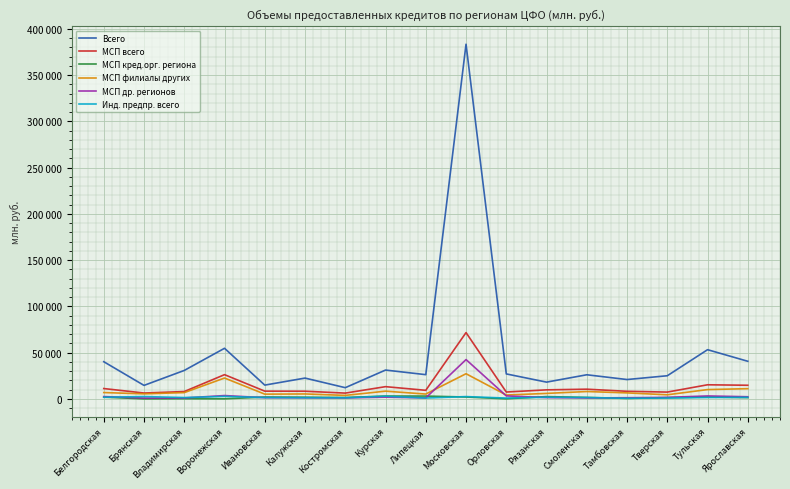

True or false: МСП всего and Всего intersect in this chart.

False